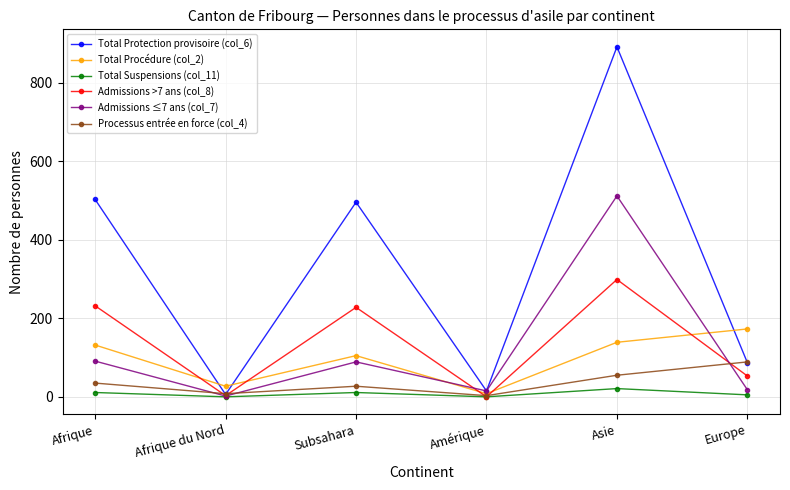

At which label does Admissions ≤7 ans (col_7) first exceed 89?

Afrique